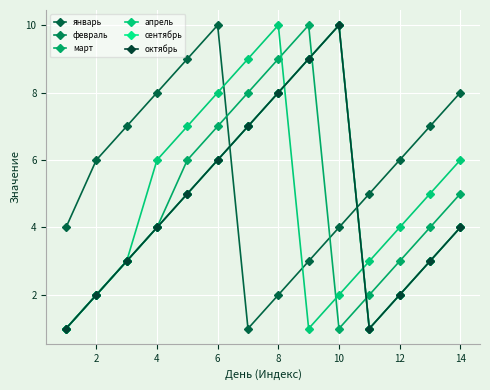

Is this an area chart (filled region under the line)?

No